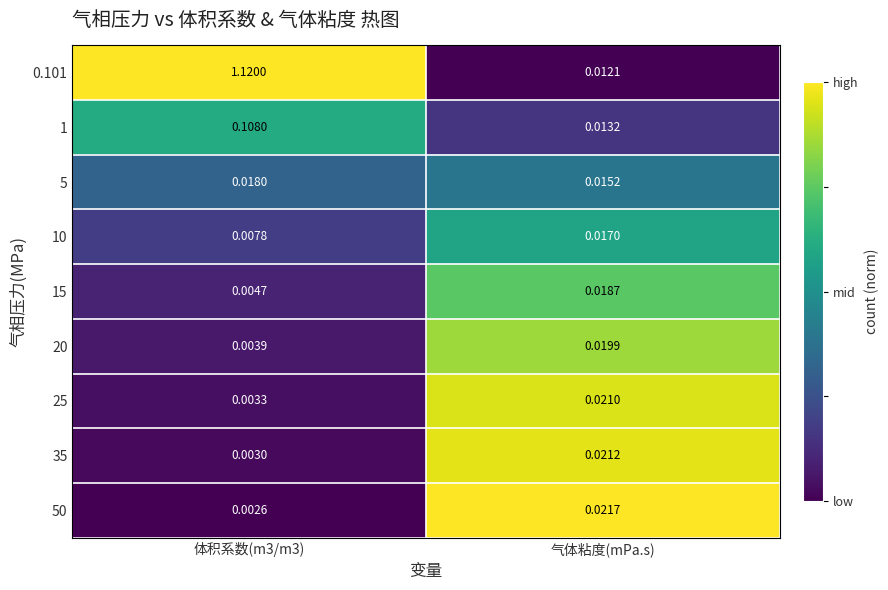

At which label does 50 reach its peak?

气体粘度(mPa.s)